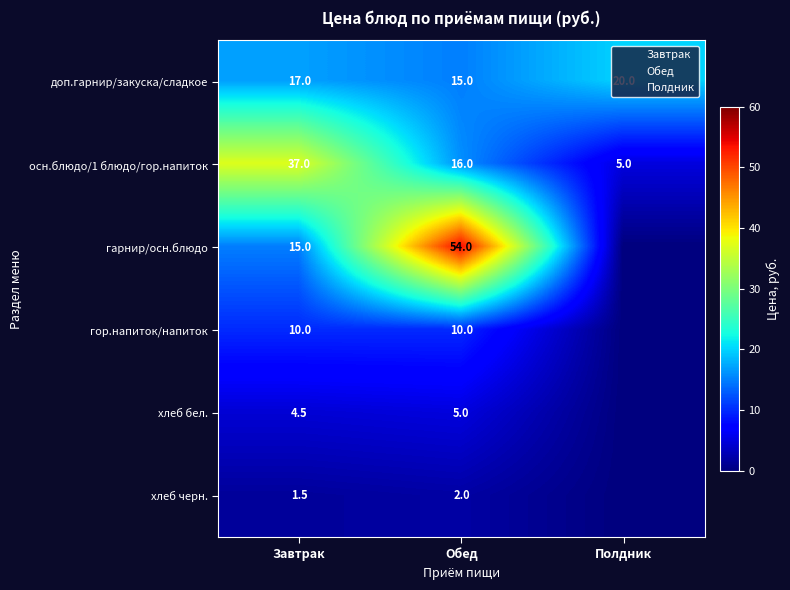

Is it true that осн.блюдо/1 блюдо/гор.напиток equals 37.0 at Завтрак?

True